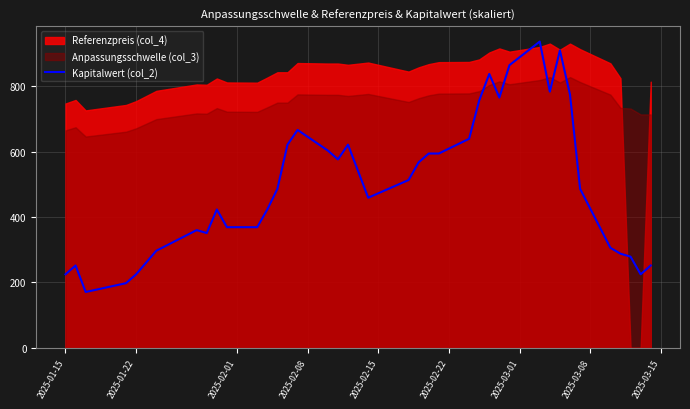

What is the greatest value displayed?

936.0